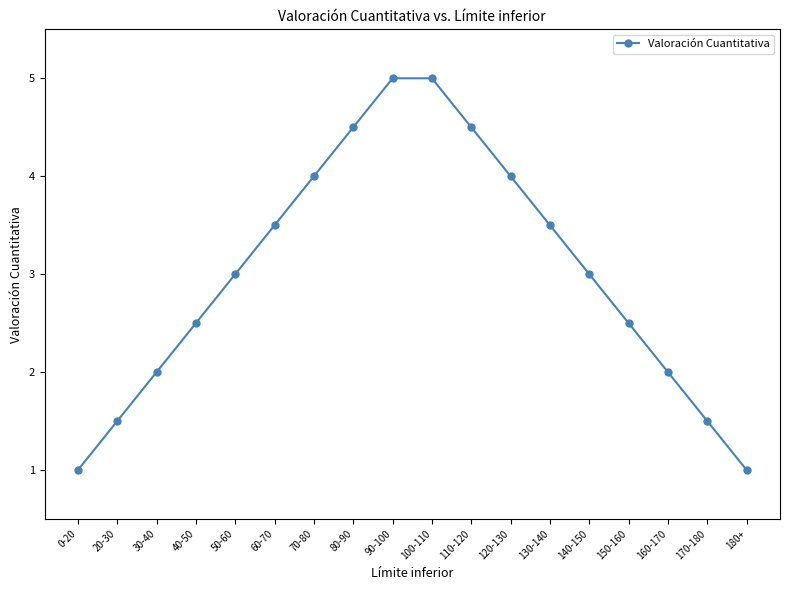

What is the change in value from 60-70 to 90-100?

+1.5